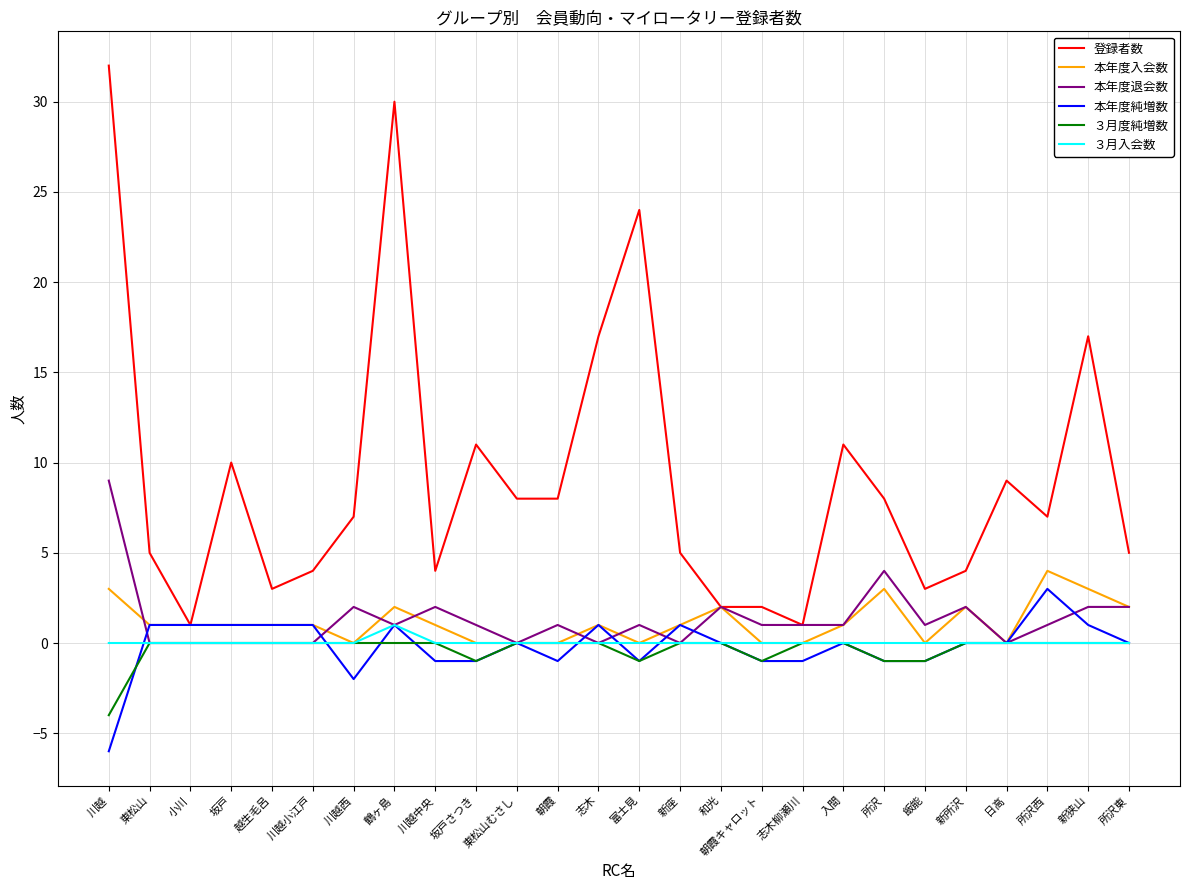

Count the number of data series in this chart.

6